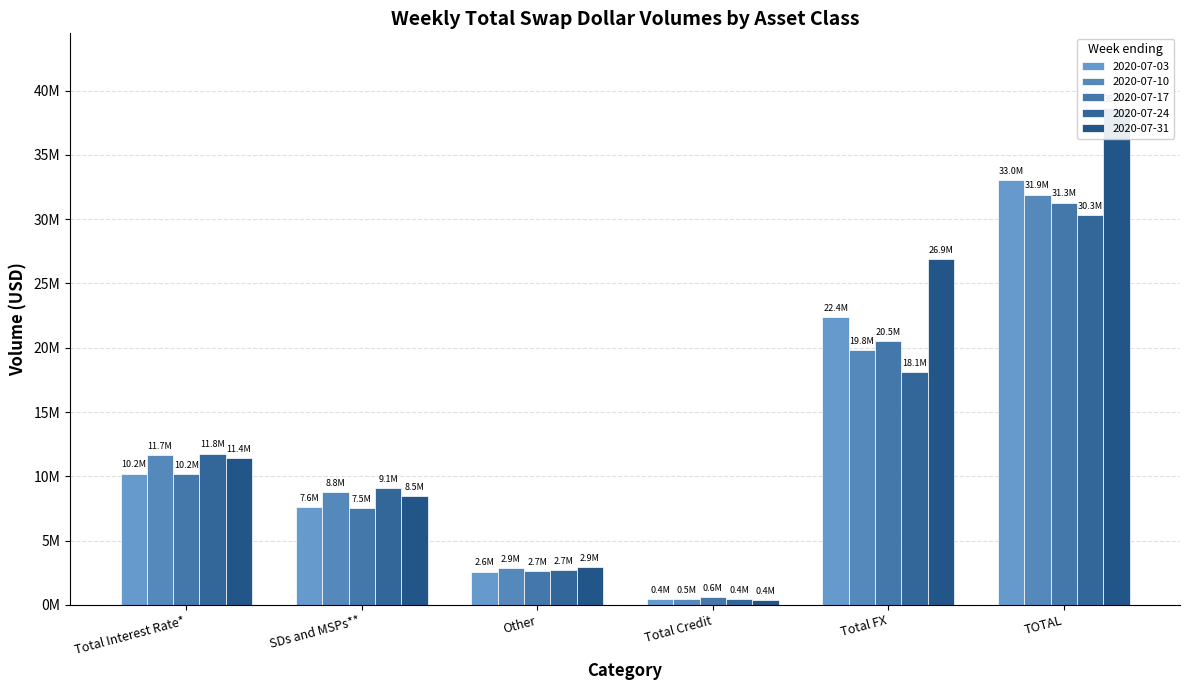

What is the value of the 2020-07-17 bar at the 5th from the left?

20523825